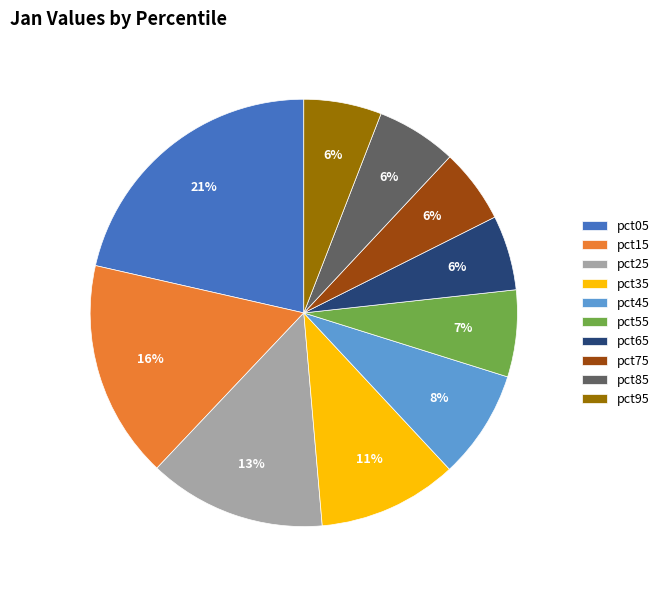

To the nearest percent, what is the combined percentage of pct45 and pct95?

14%